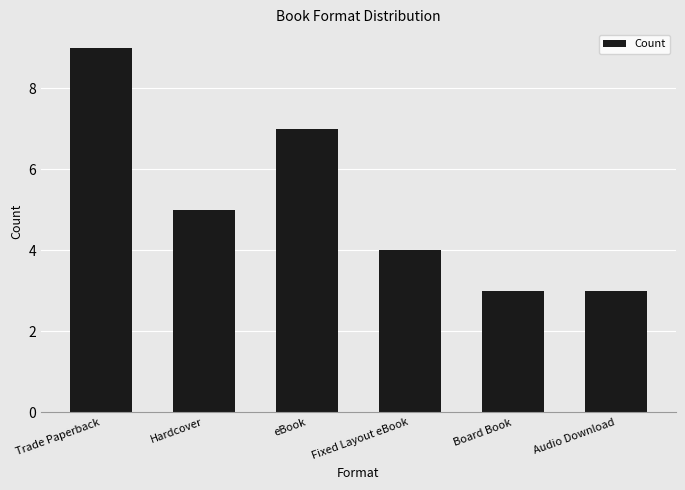

What is the sum of the values at Trade Paperback and Fixed Layout eBook?

13